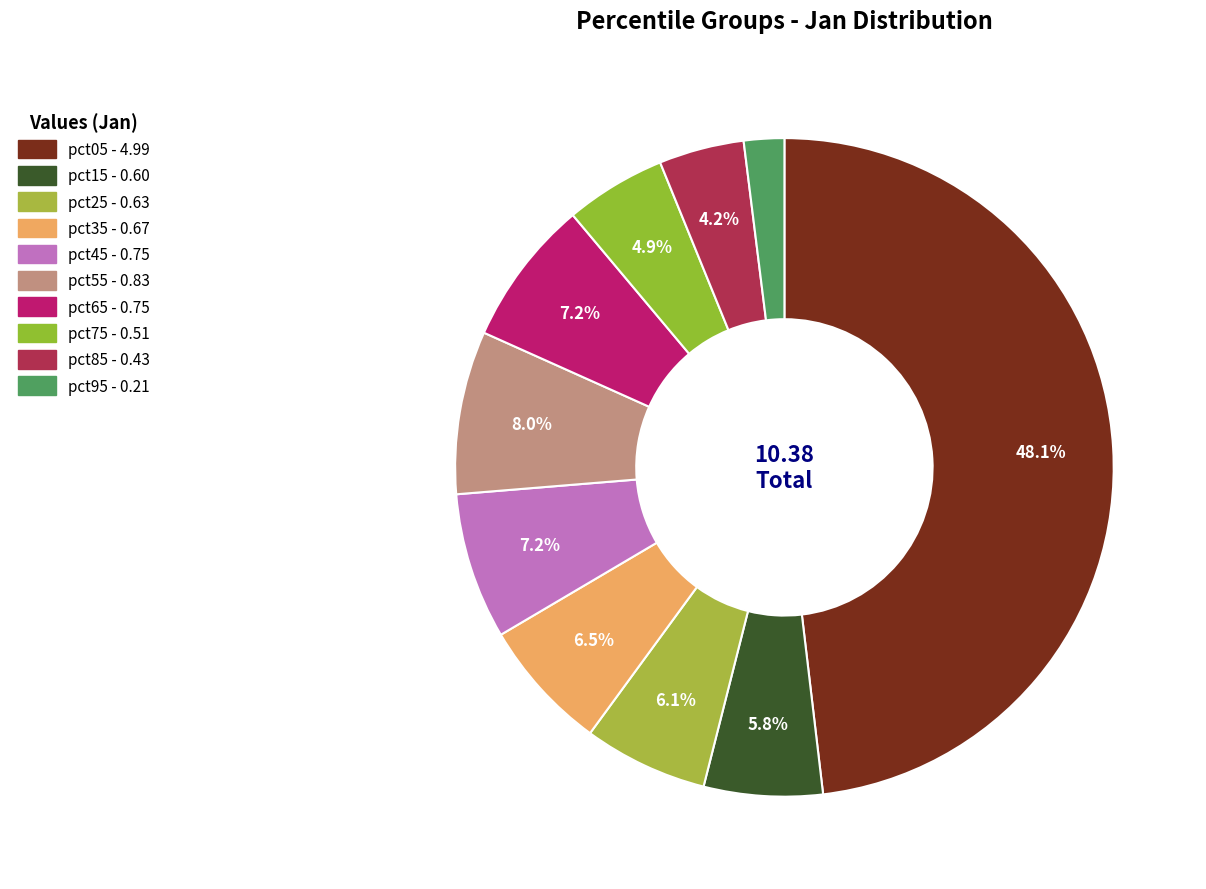

Is the sum of pct55 and pct45 greater than half?

No